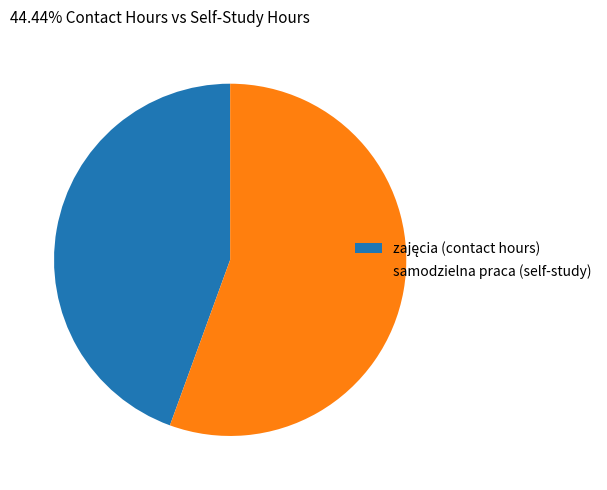

Does any single category account for the majority?

Yes